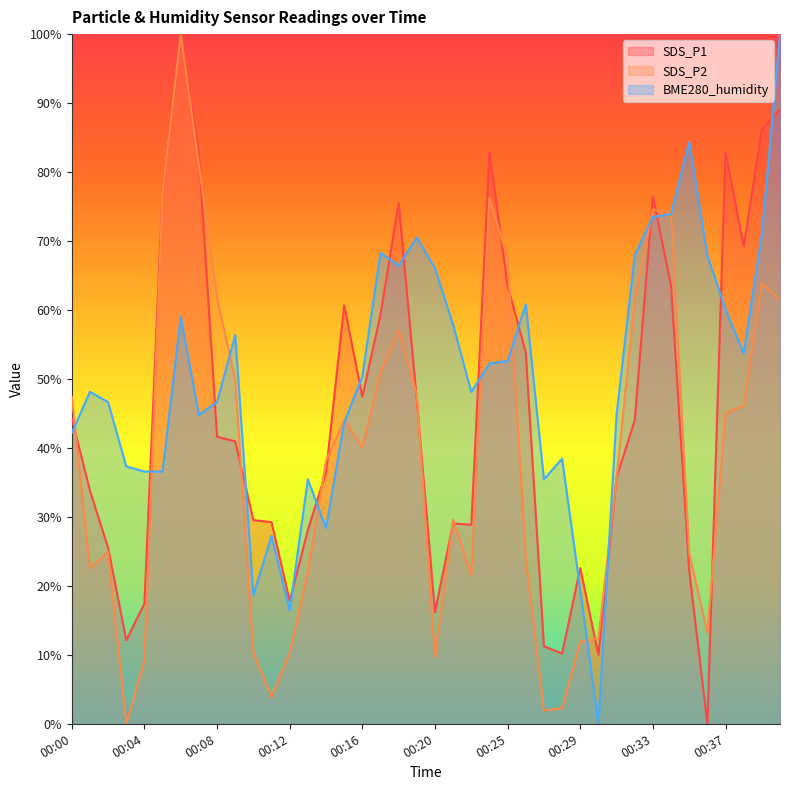

The SDS_P1 series shows 39.7 at 00:13. True or false?

False